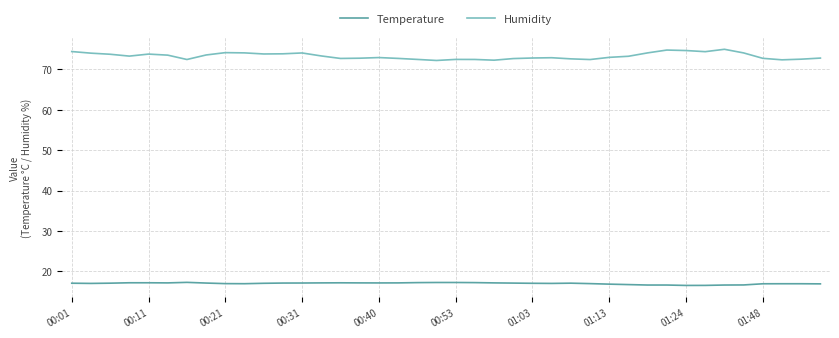

True or false: Temperature and Humidity cross at least once.

False